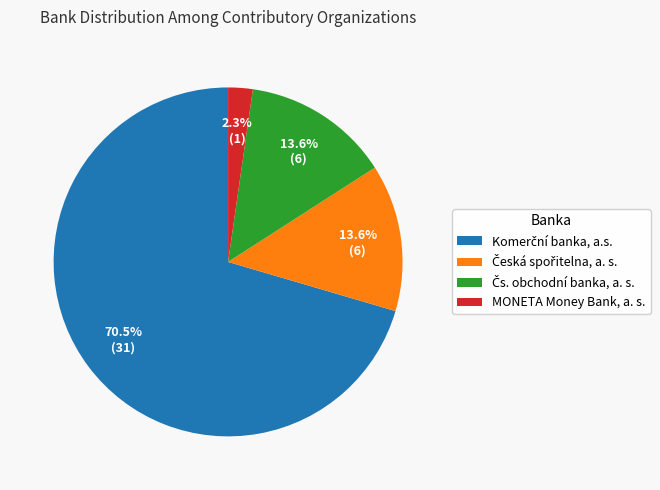

Count the number of slices in the pie.

4